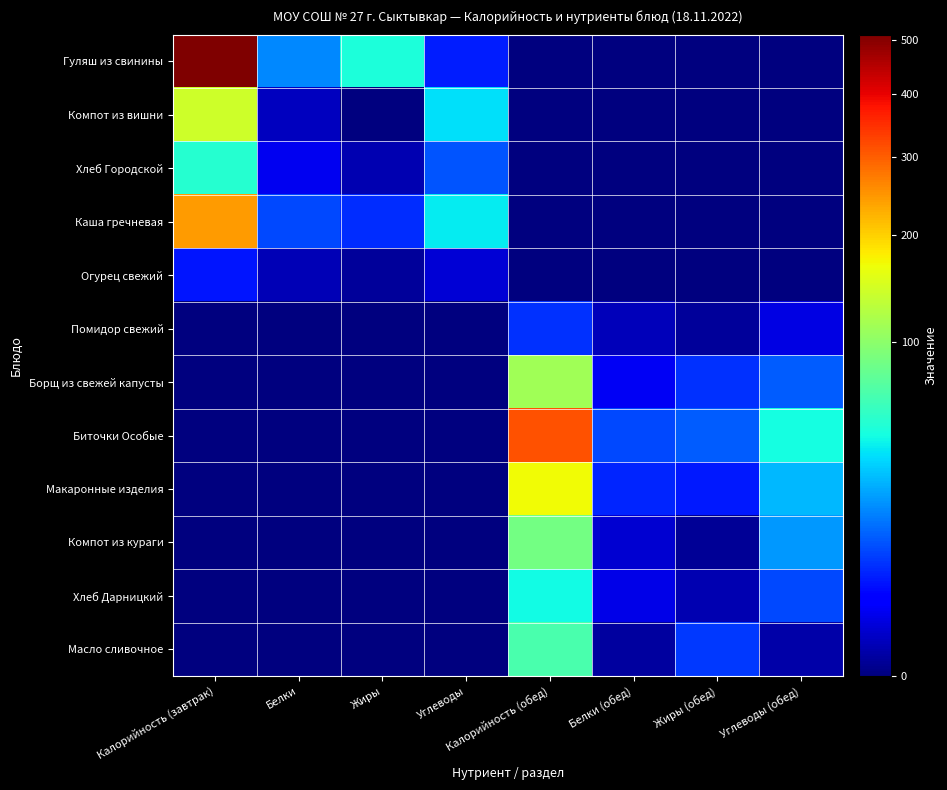

Which has a higher value, Калорийность (завтрак) or Белки?

Калорийность (завтрак)